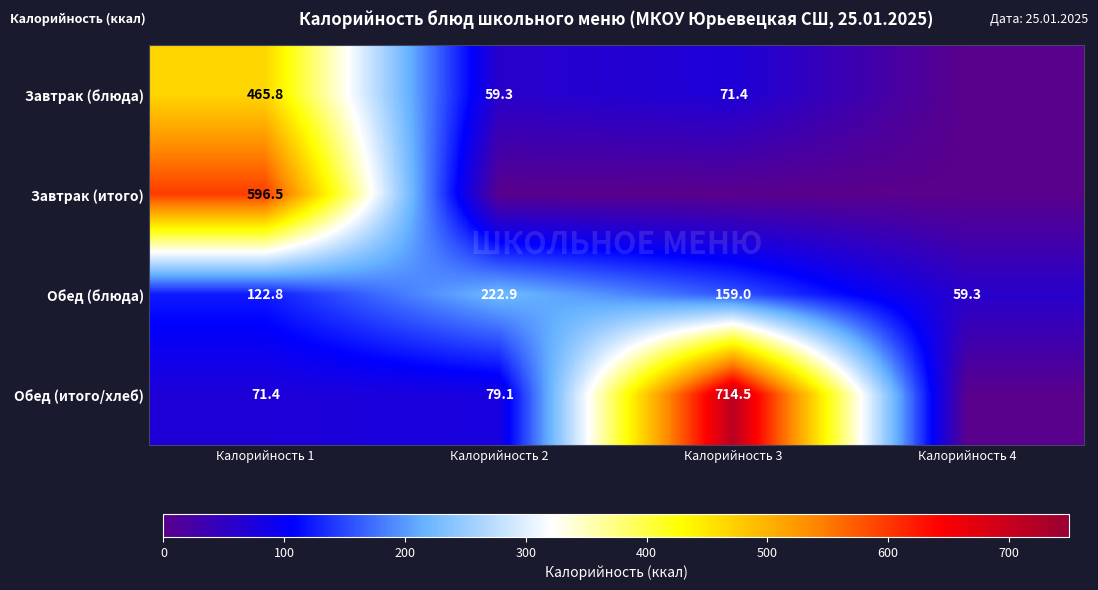

What is the difference between the Обед (блюда) values at Калорийность 2 and Калорийность 1?

100.1